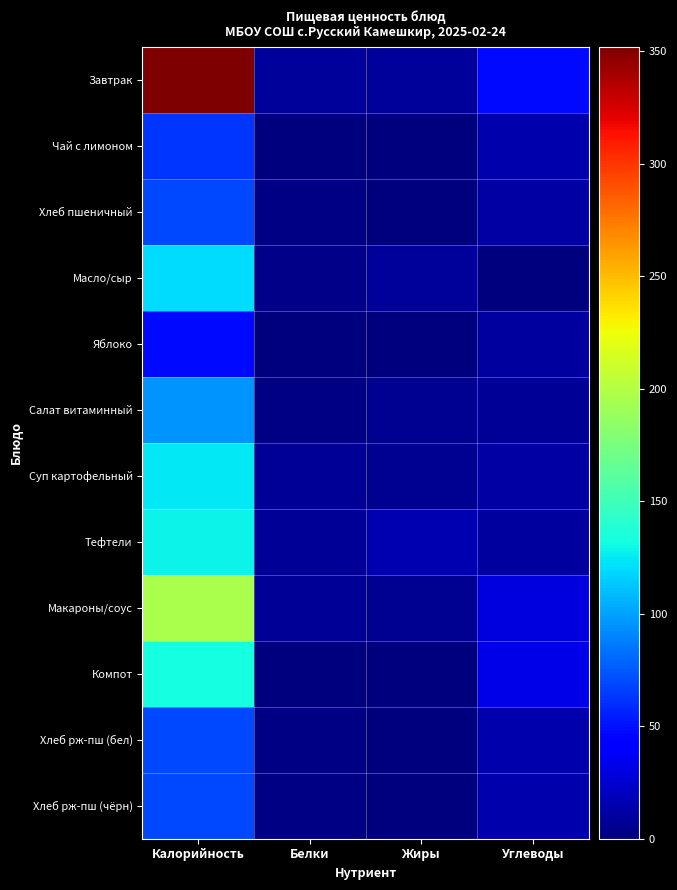

Which series has the largest total across all categories?

Завтрак